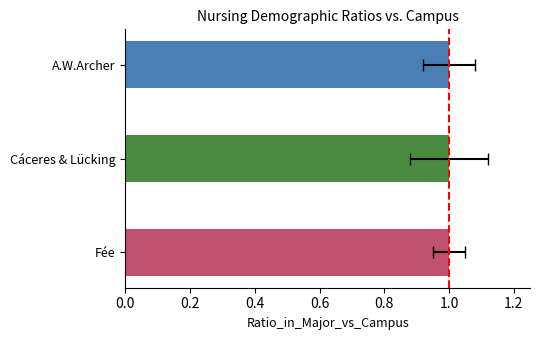

What is the greatest value displayed?

1.0